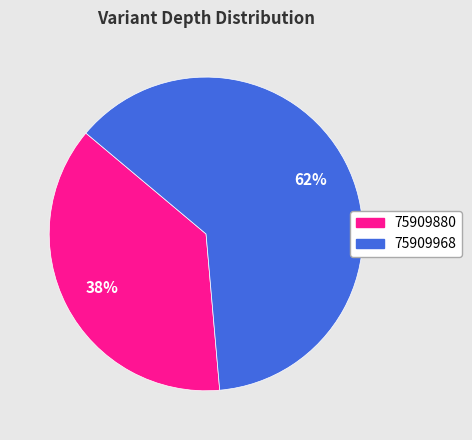

Combined, do 75909880 and 75909968 account for over 50%?

Yes